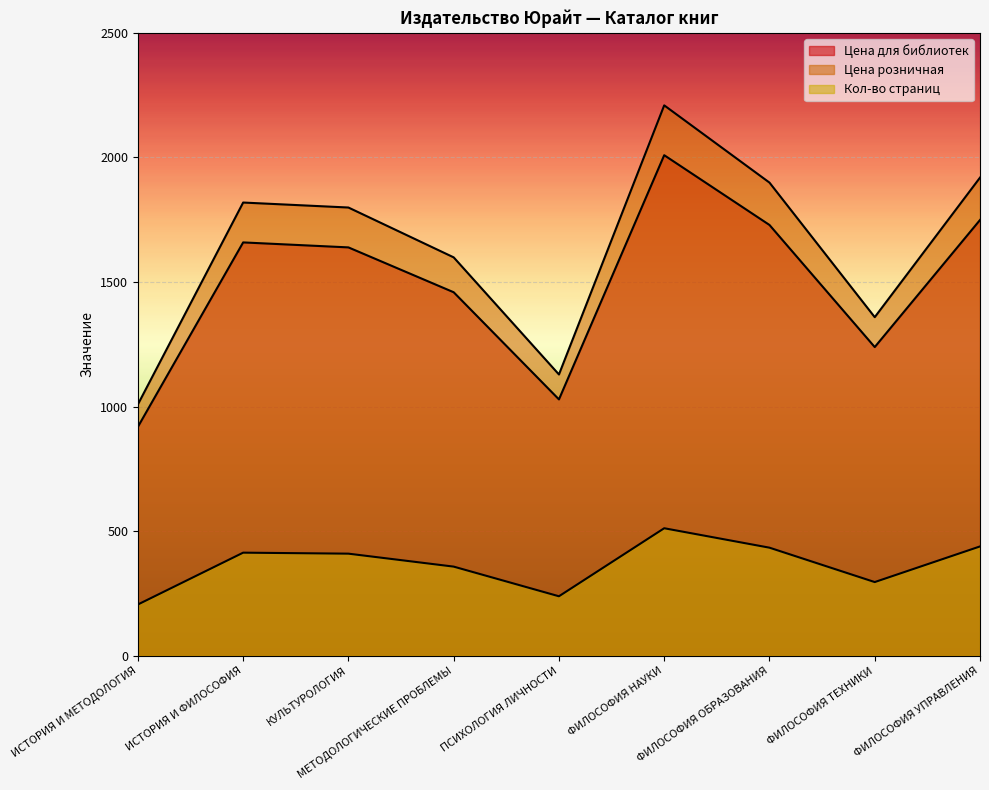

At which category does the chart reach its minimum across all series?

ИСТОРИЯ И МЕТОДОЛОГИЯ